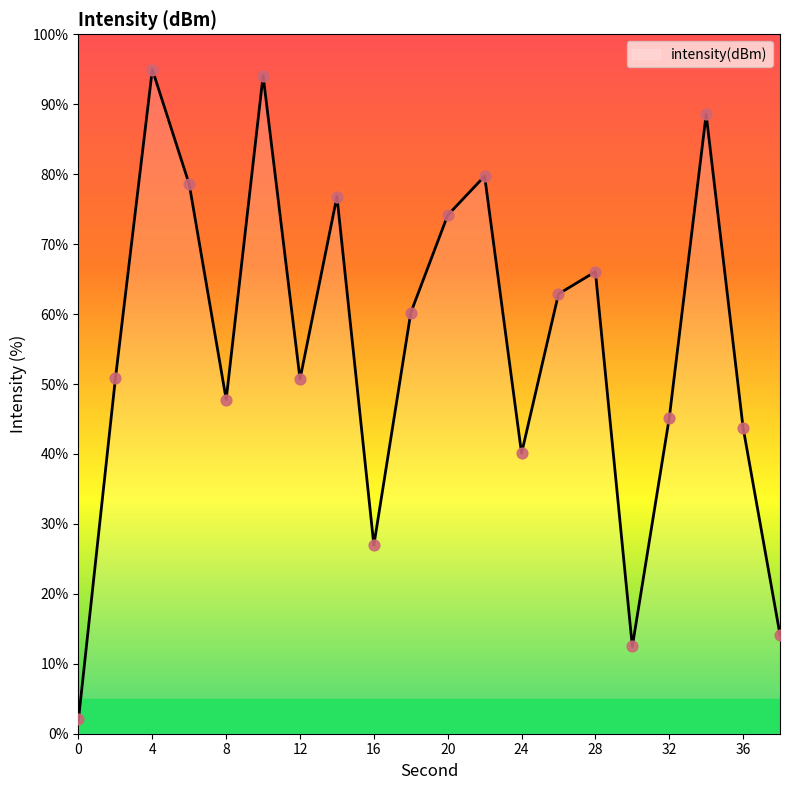

What is the minimum value shown in the chart?

2.0